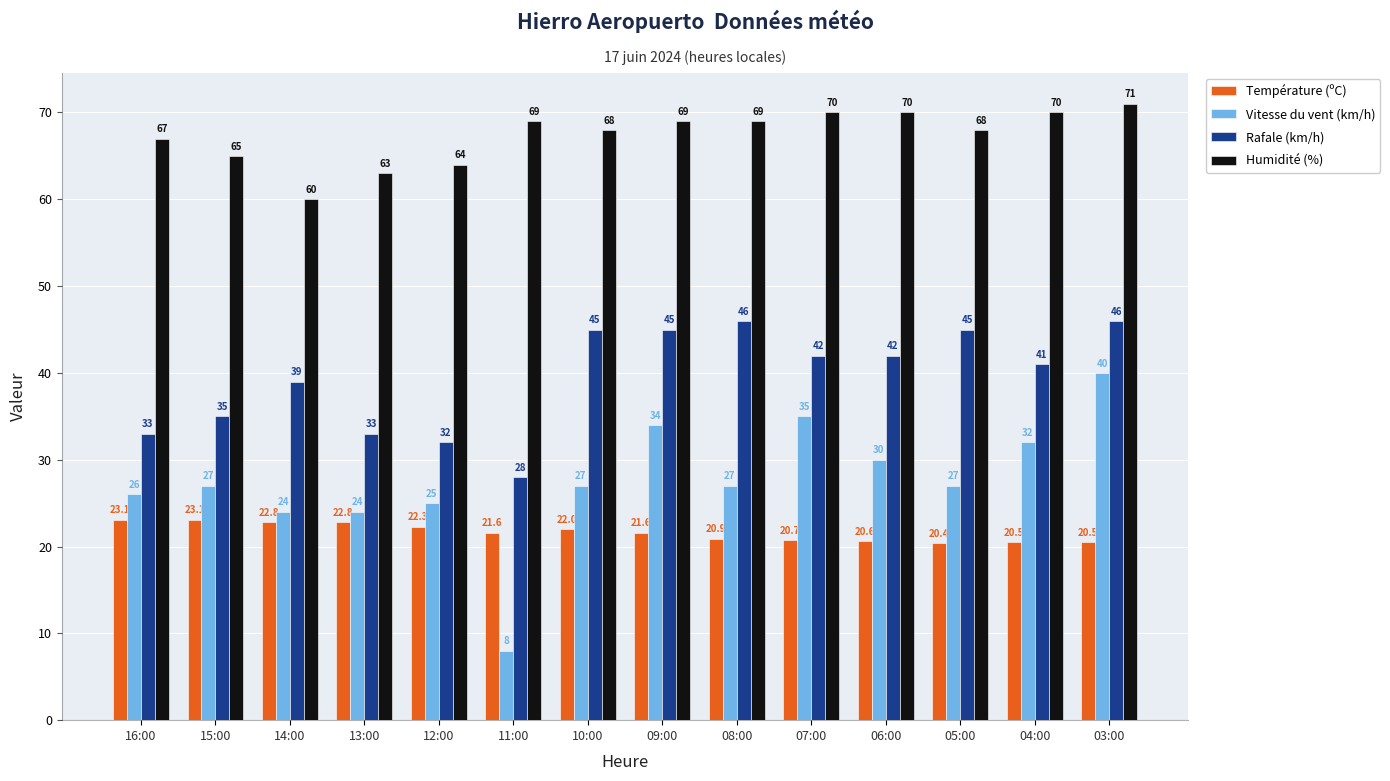

What is the difference between the maximum and second lowest values in the Rafale (km/h) series?

14.0